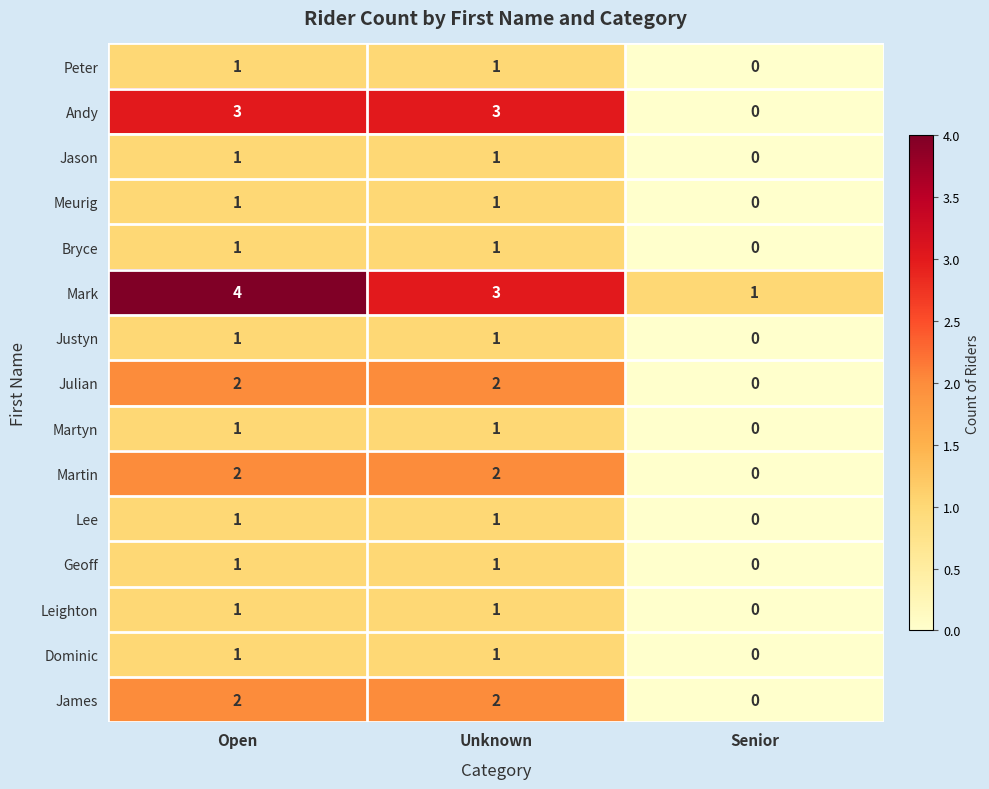

What is the difference between the maximum and minimum values in the Andy series?

3